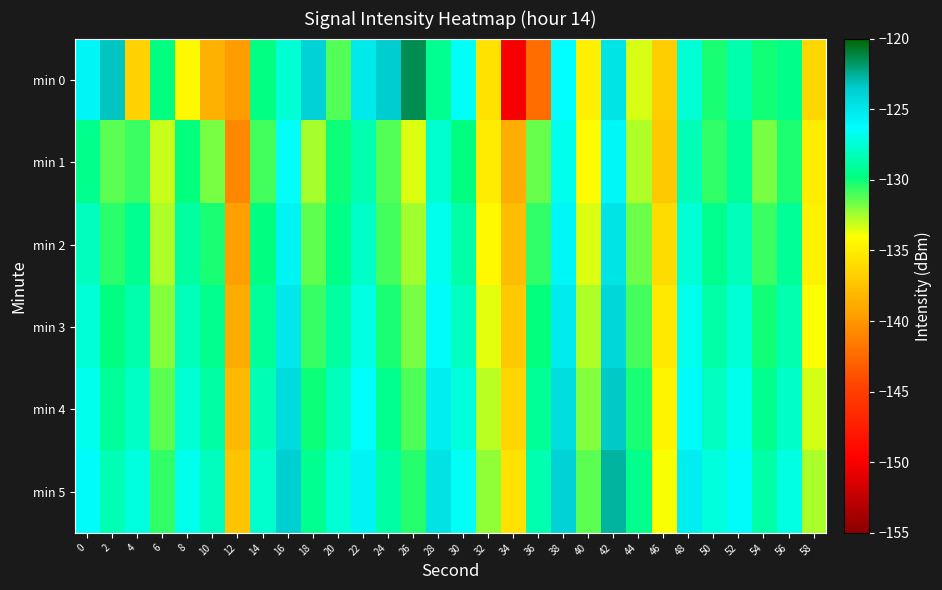

What is the difference between the highest and lowest values at 20?

3.7